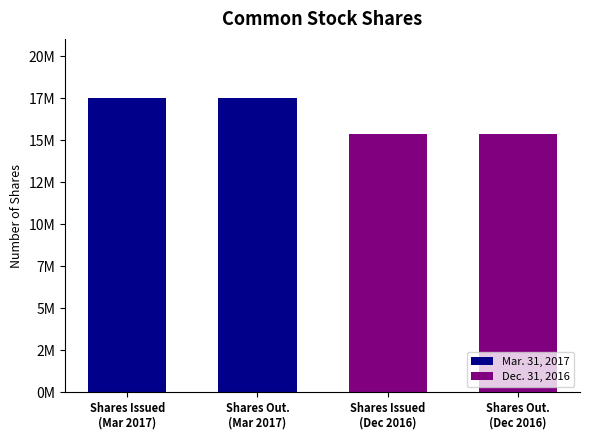

Which series changed the most between Common stock, shares issued and Common stock, shares outstanding?

Mar. 31, 2017